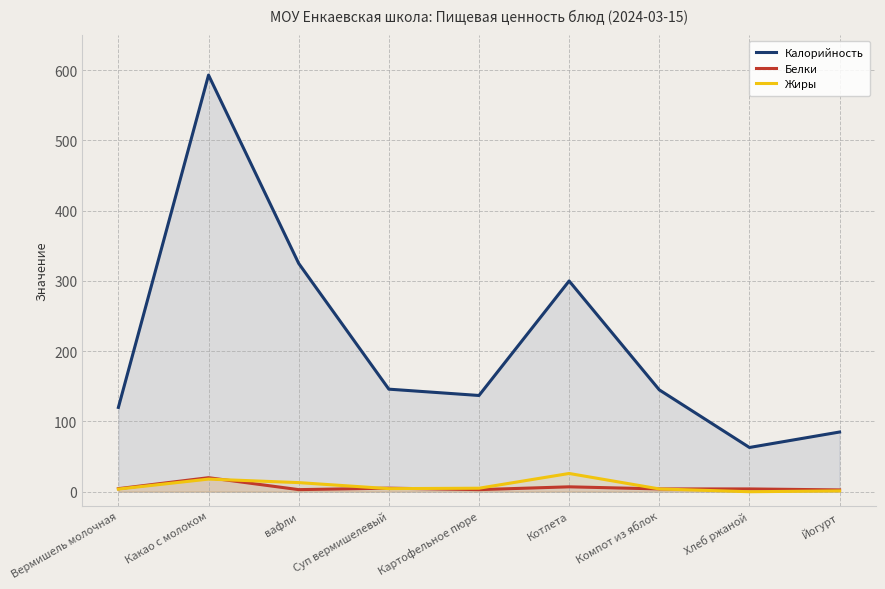

Reading left to right, list all the values displayed in this chart.

Калорийность: Вермишель молочная=120.0	Какао с молоком=593.0	вафли=325.0	Суп вермишелевый=146.0	Картофельное пюре=137.0	Котлета=300.0	Компот из яблок=145.0	Хлеб ржаной=63.0	Йогурт=85.0
Белки: Вермишель молочная=4.4	Какао с молоком=20.0	вафли=3.0	Суп вермишелевый=5.1	Картофельное пюре=3.0	Котлета=7.0	Компот из яблок=4.0	Хлеб ржаной=4.0	Йогурт=2.6
Жиры: Вермишель молочная=3.8	Какао с молоком=18.0	вафли=13.0	Суп вермишелевый=4.4	Картофельное пюре=5.0	Котлета=26.0	Компот из яблок=4.0	Хлеб ржаной=0.0	Йогурт=1.2